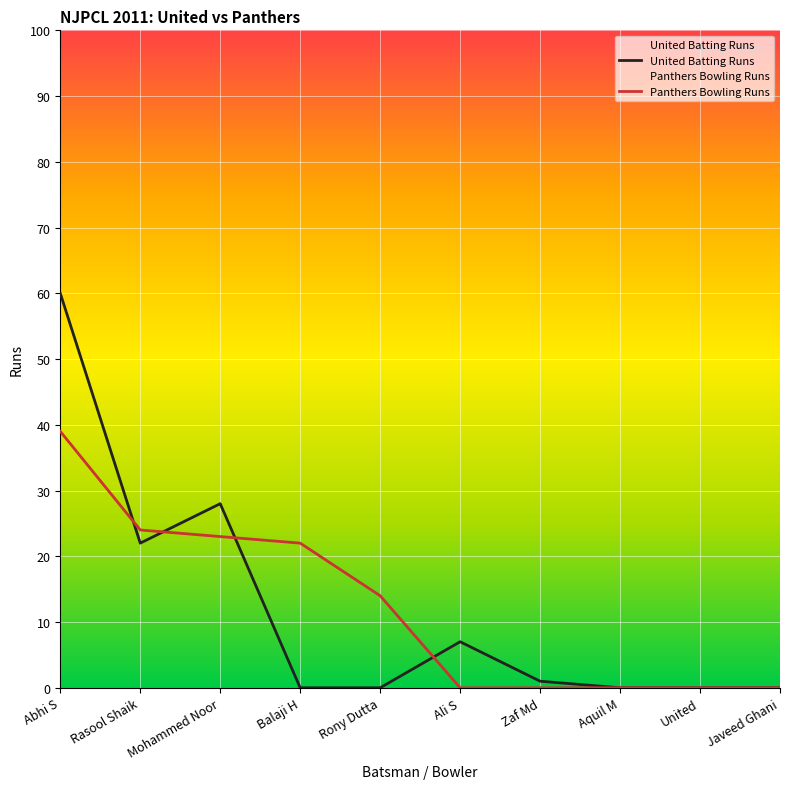

At which category is the sum across all series the highest?

Abhi S